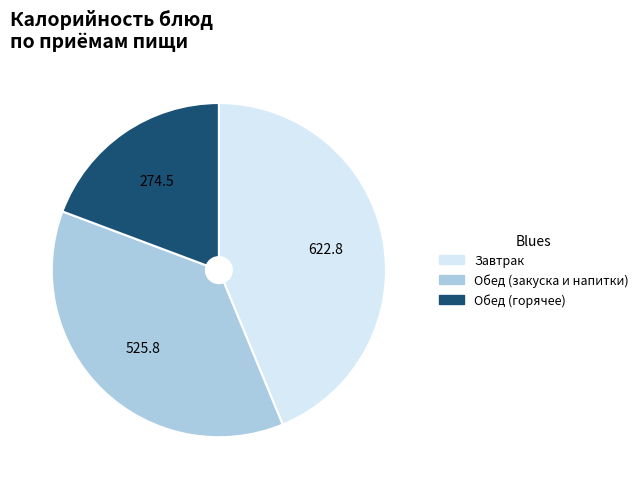

Is there a majority slice in this chart?

No